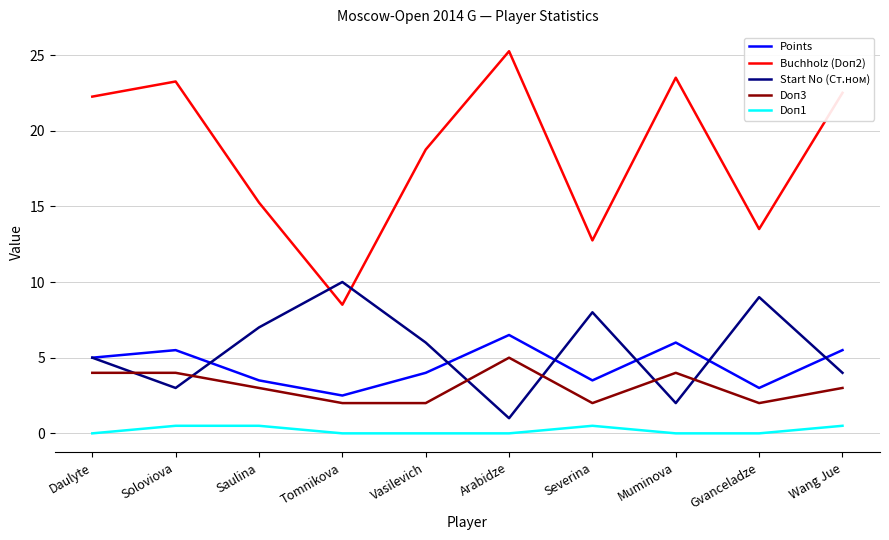

Count the number of data series in this chart.

5